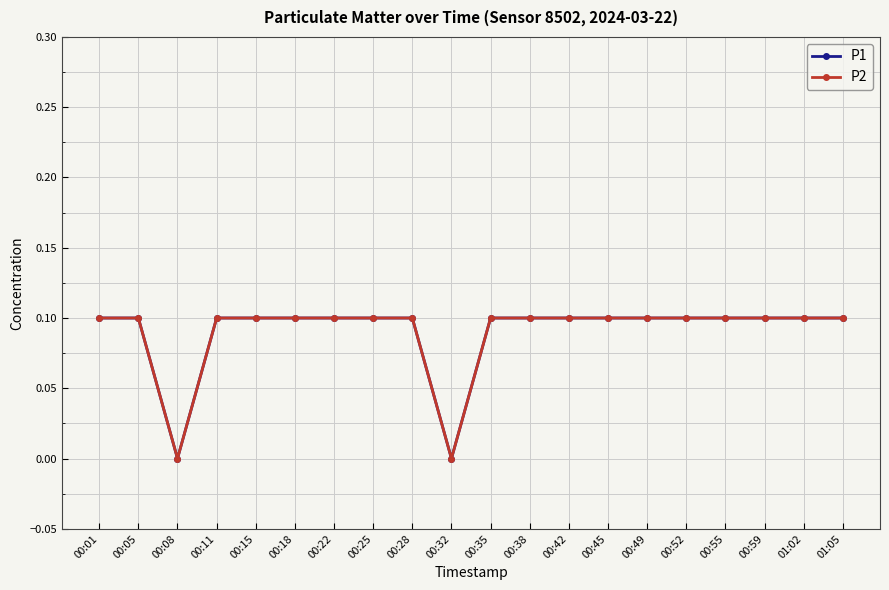

What is the label of the 13th point from the left?

00:42